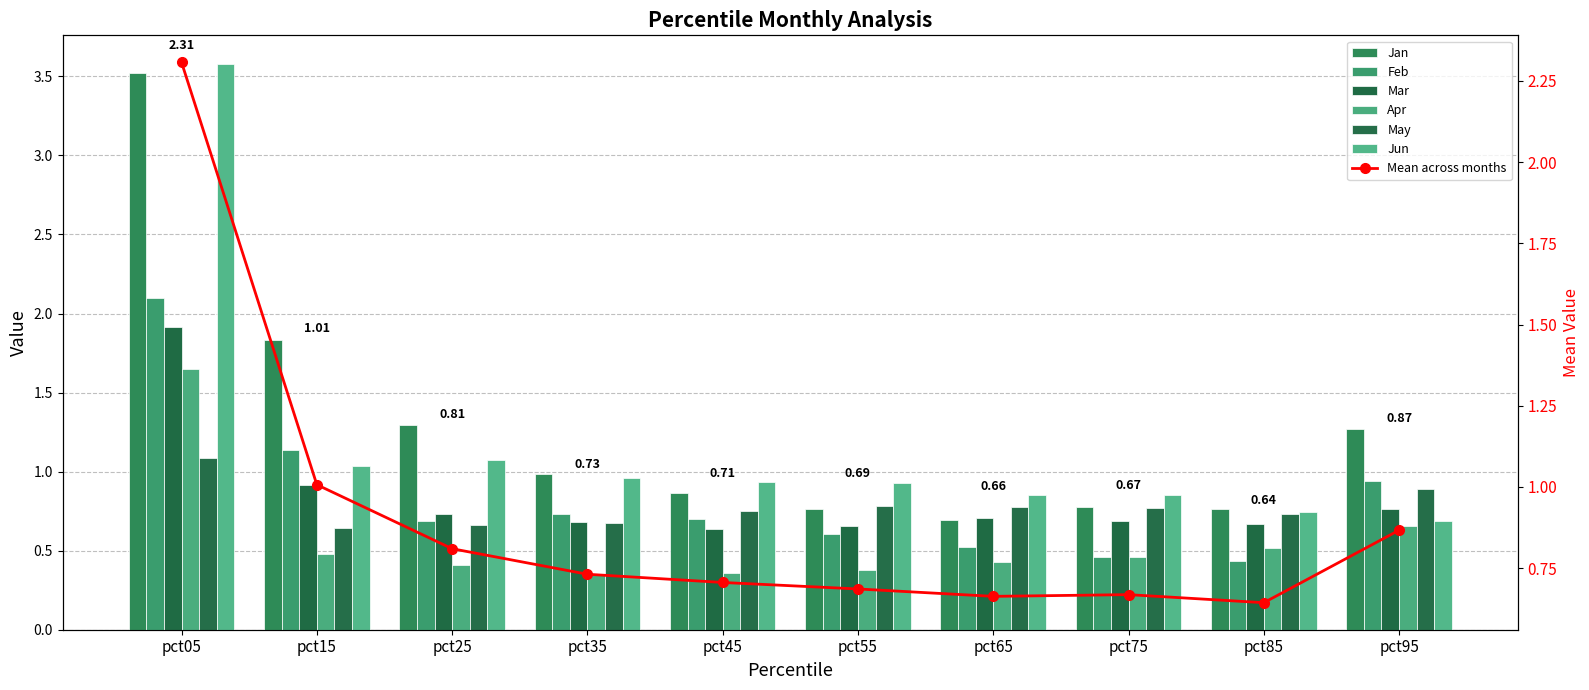

Rank the series by their maximum value, from lowest to highest.

May, Apr, Mar, Feb, Jan, Jun